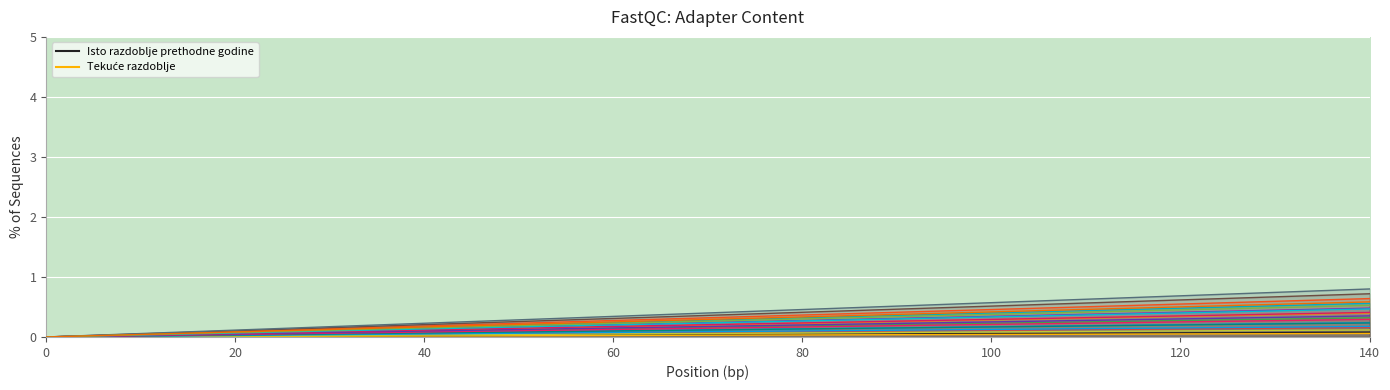

Reading left to right, transcribe all the data shown in this chart.

Isto razdoblje prethodne godine: 0.0	0.0	0.0	0.0	0.0	0.0	0.0	0.0	0.0	0.0	0.0	0.0	0.0	0.0	0.0	0.0	0.0	0.0	0.0	0.0	0.0	0.0	0.1	0.1	0.1	0.1	0.1	0.1	0.1	0.1	0.1	0.1	0.1	0.1	0.1
Tekuće razdoblje: 0.0	0.0	0.0	0.0	0.0	0.0	0.0	0.0	0.0	0.0	0.0	0.0	0.0	0.0	0.0	0.0	0.0	0.0	0.0	0.0	0.0	0.0	0.0	0.0	0.0	0.0	0.0	0.0	0.0	0.0	0.1	0.1	0.1	0.1	0.1